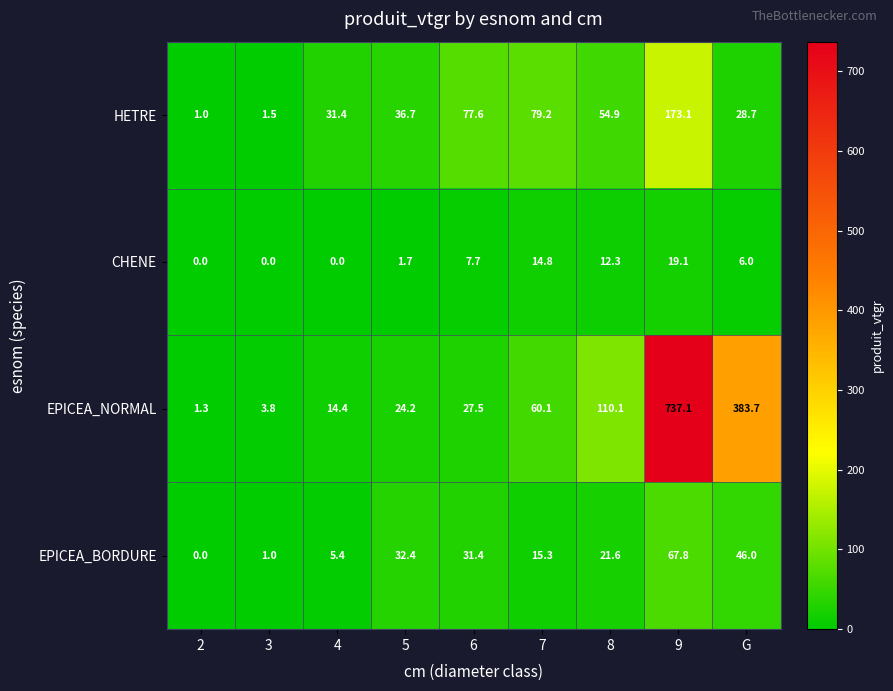

Is it true that EPICEA_BORDURE equals 31.4 at 6?

True